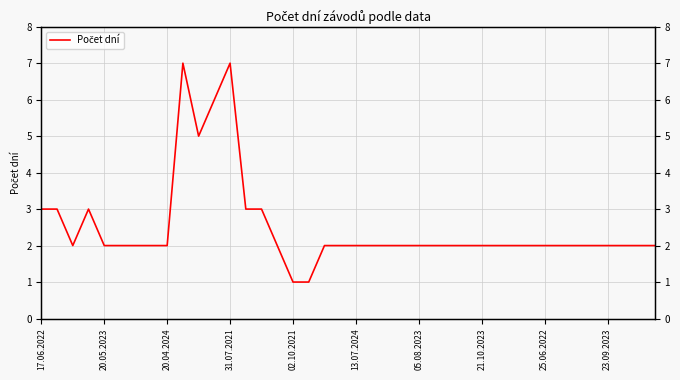

How many series are shown in this chart?

1